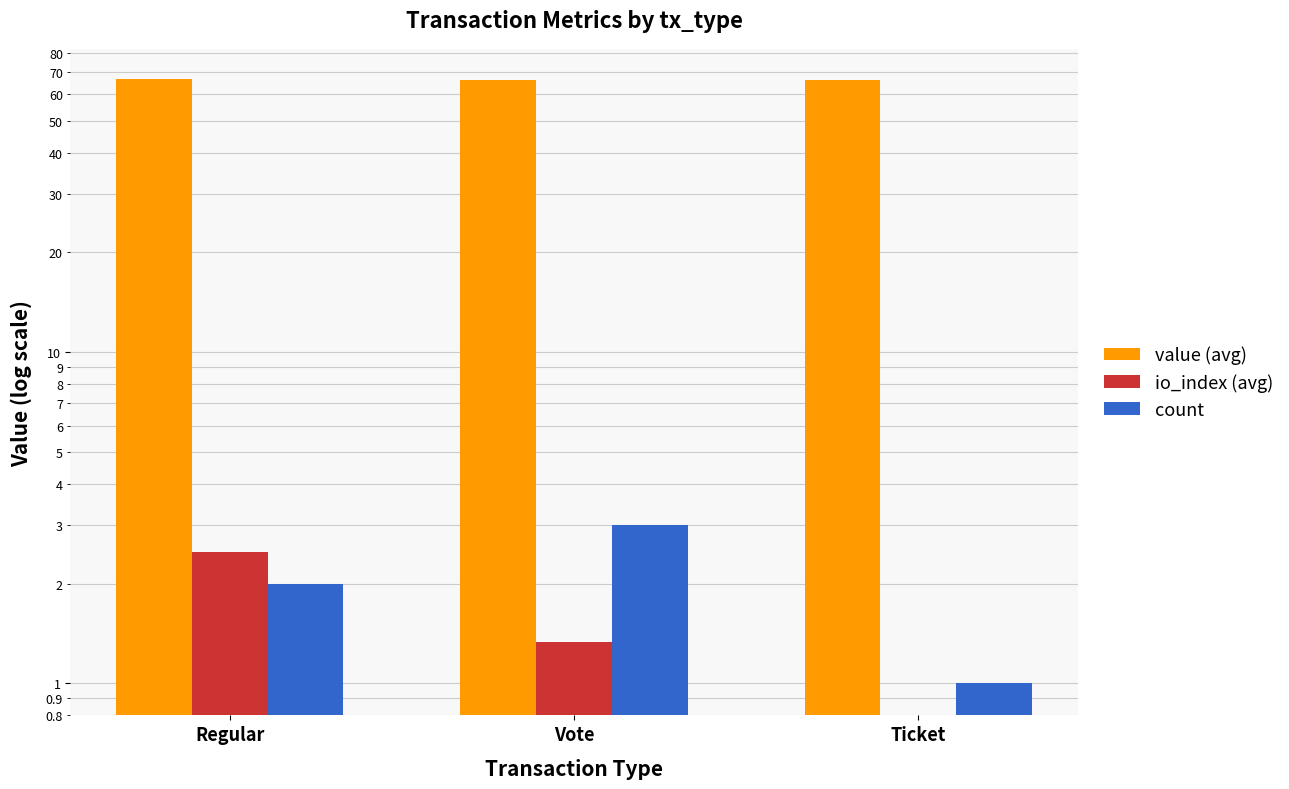

At which label is io_index (avg) closest to 1?

Vote